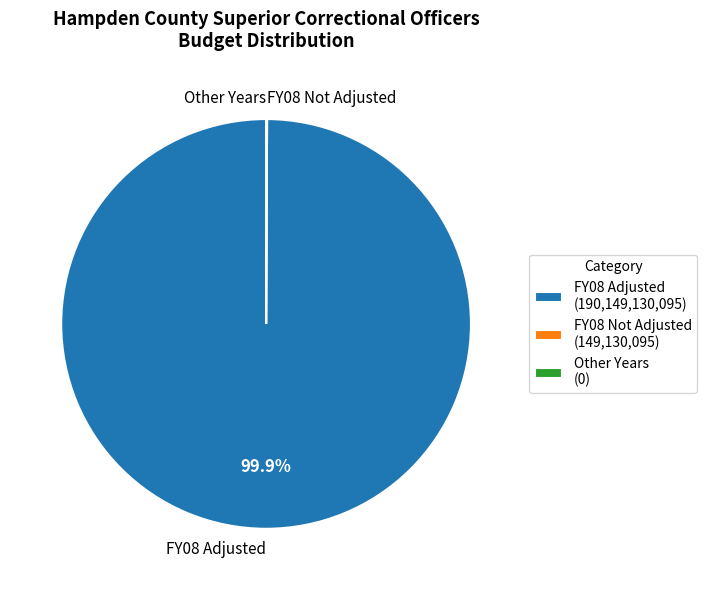

Does any single category account for the majority?

Yes